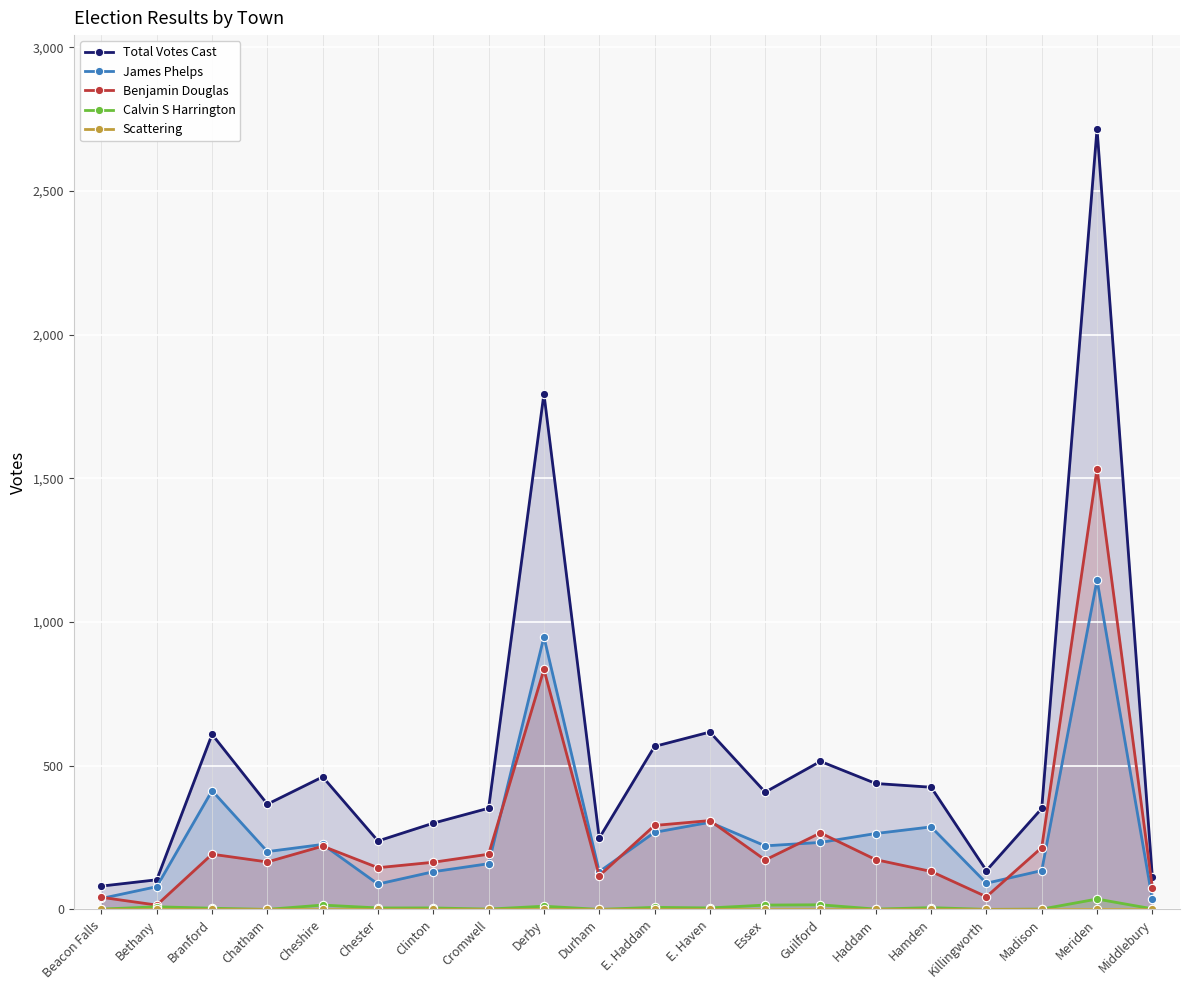

At which category is the sum across all series the highest?

Meriden